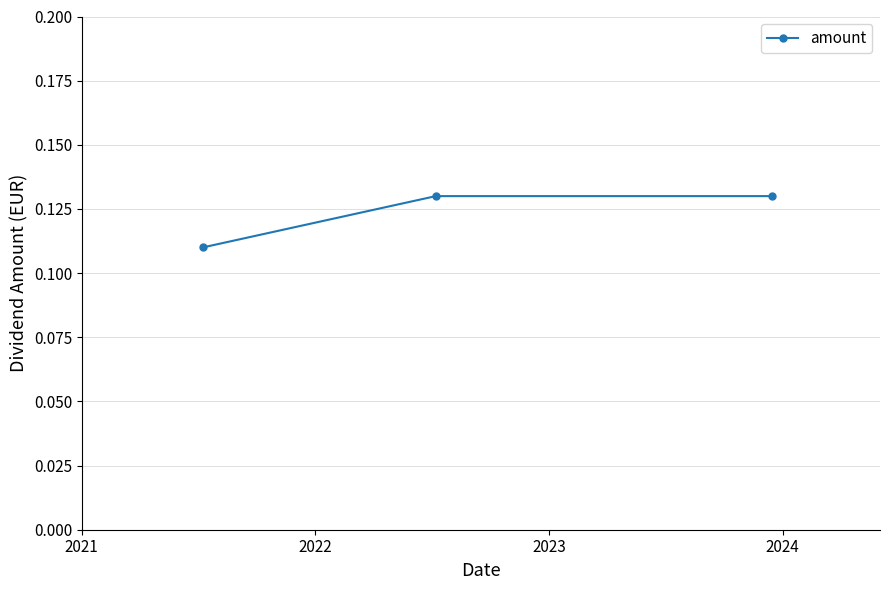

Count the values in the range 0 to 1.

3